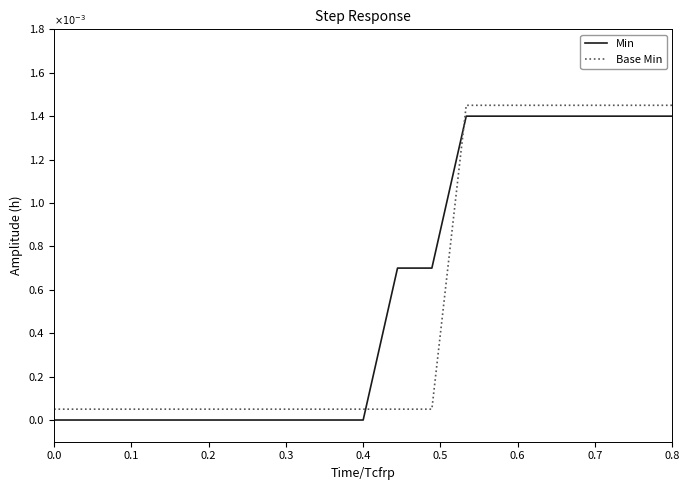

What is the sum of all Min values?

11.2